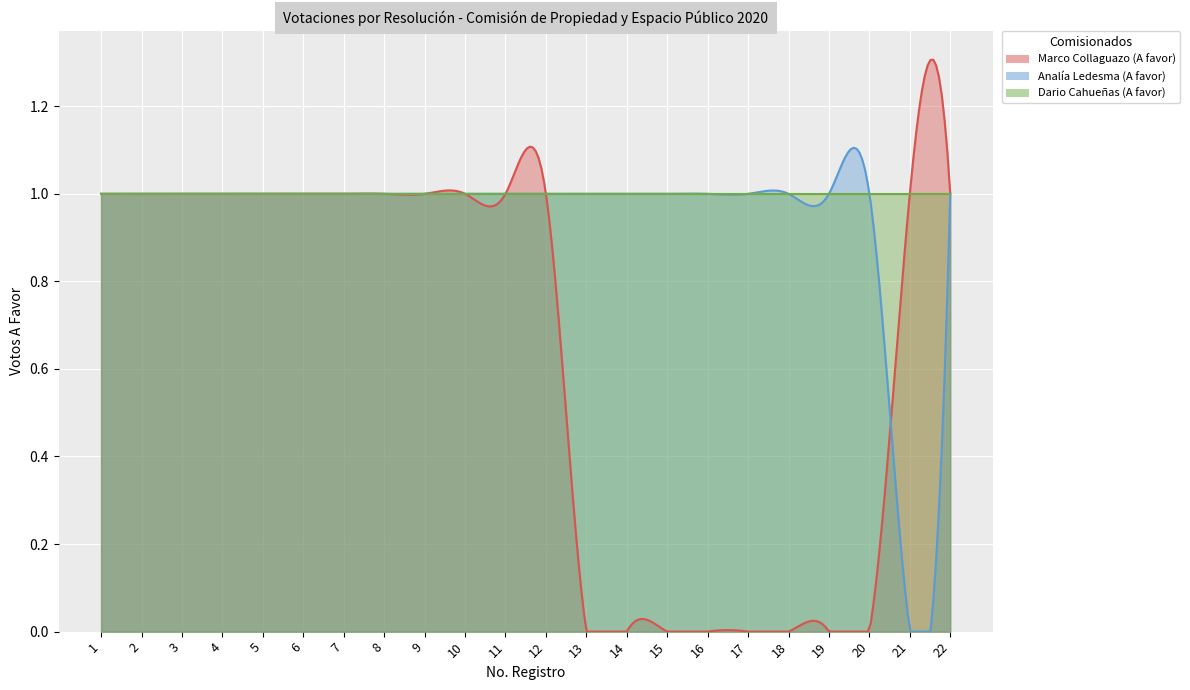

Is the value of Marco Collaguazo (A favor) at 22 greater than the value of Dario Cahueñas (A favor) at 22?

No